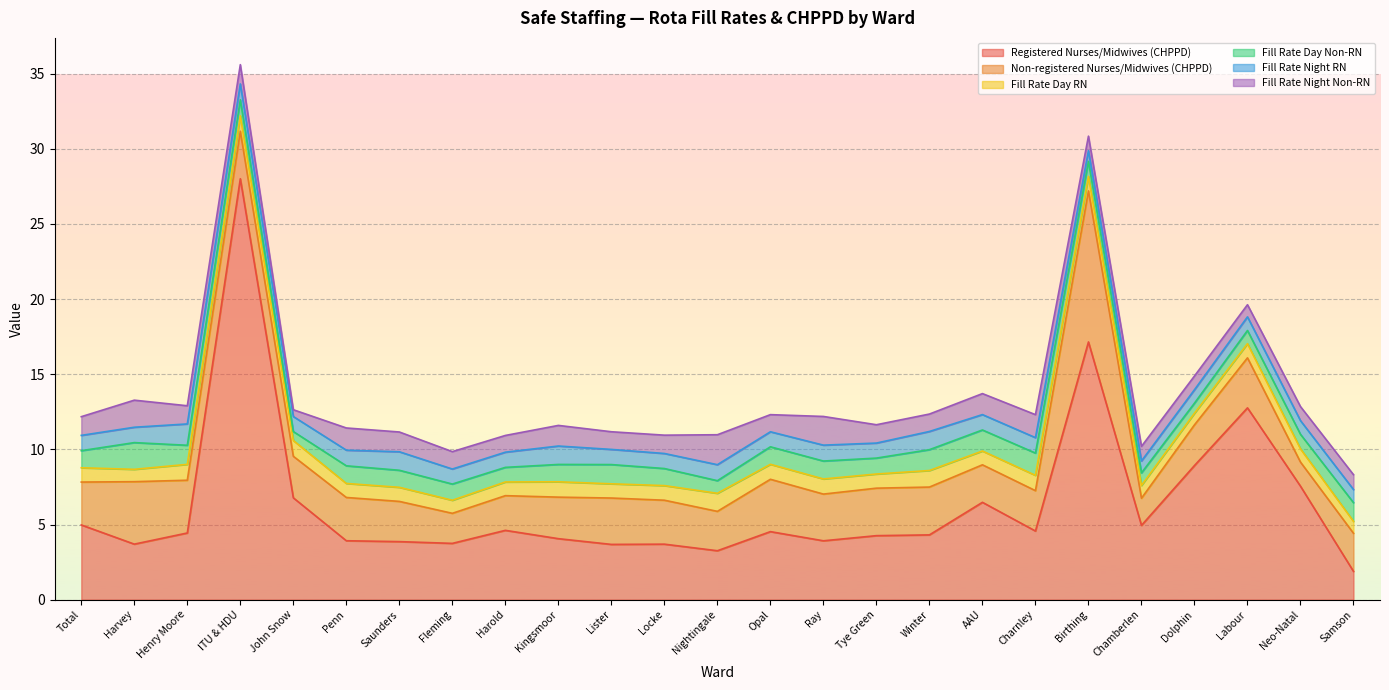

True or false: Fill Rate Night Non-RN has more than 2 interior local peaks.

True